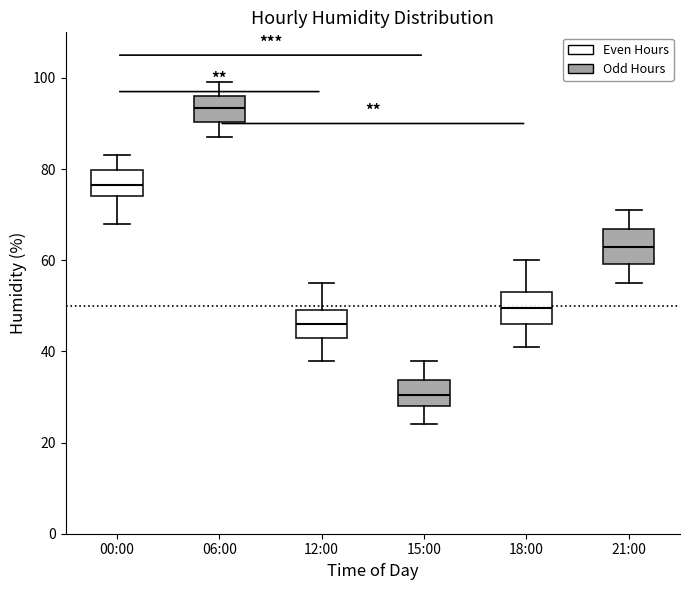

Reading left to right, transcribe this box plot: for each box, give where its median line is, the range the box spans, and where its two whiskers end, as read against the y-axis. The values are not printed on the chart, so give them approximately, as read against the axis.

00:00: median 76, box 74 to 80, whiskers 68 to 84
06:00: median 94, box 90 to 96, whiskers 88 to 100
12:00: median 46, box 44 to 50, whiskers 38 to 56
15:00: median 30, box 28 to 34, whiskers 24 to 38
18:00: median 50, box 46 to 54, whiskers 42 to 60
21:00: median 64, box 60 to 66, whiskers 56 to 72